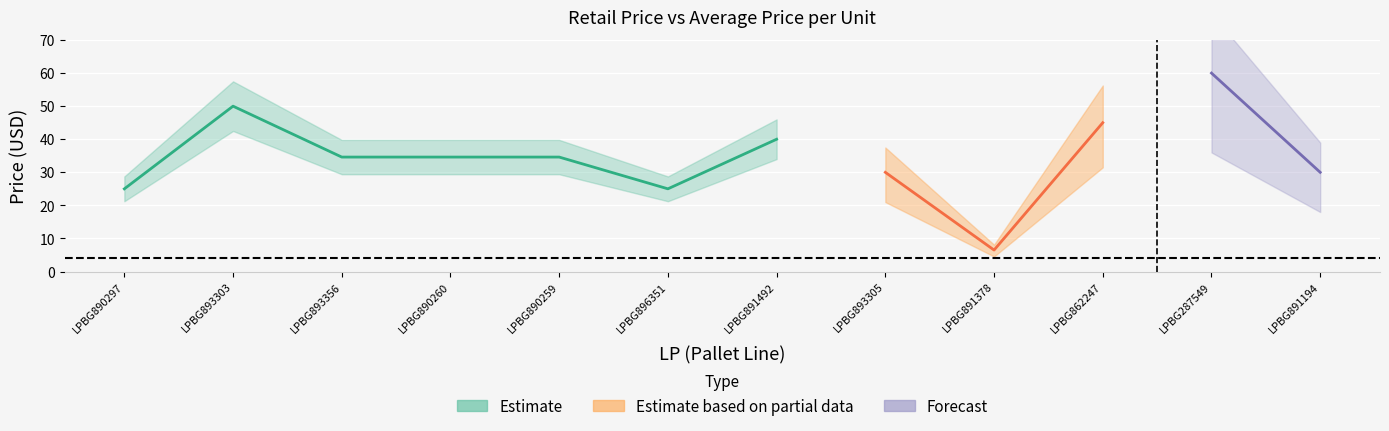

At which category is the sum across all series the highest?

LPBG287549